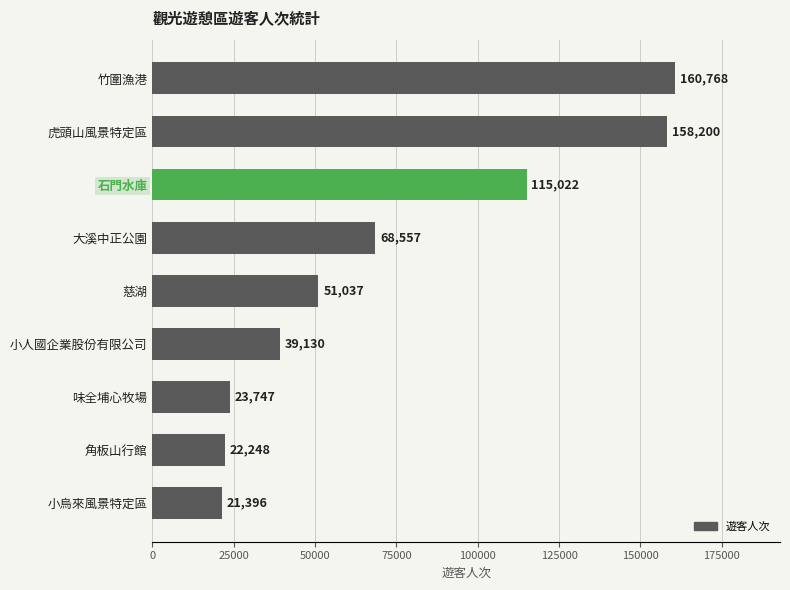

What is the change in value from 小烏來風景特定區 to 角板山行館?

+852